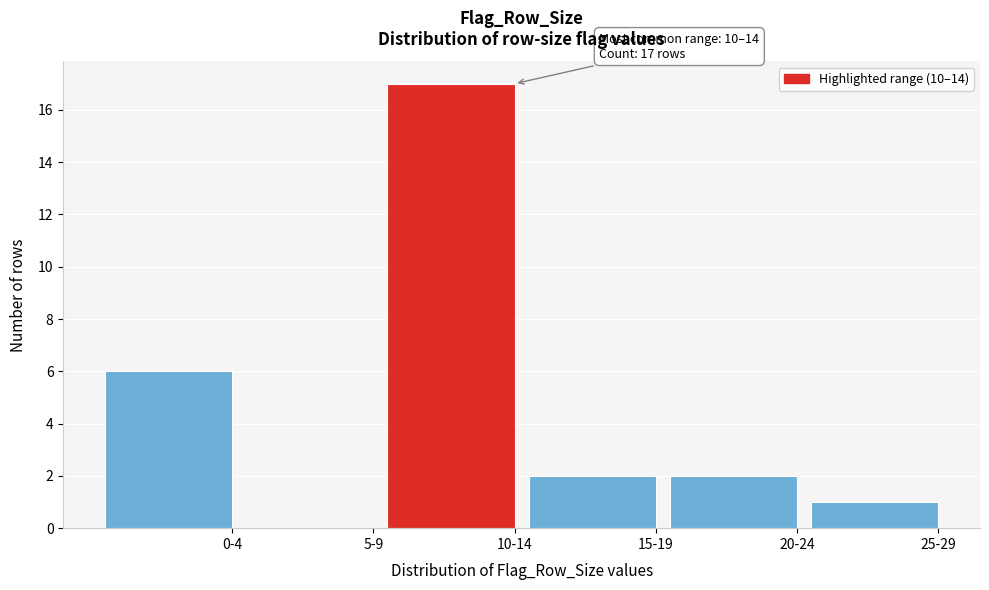

Reading right to left, transcribe all the data shown in this chart.

25-29=1	20-24=2	15-19=2	10-14=17	5-9=0	0-4=6